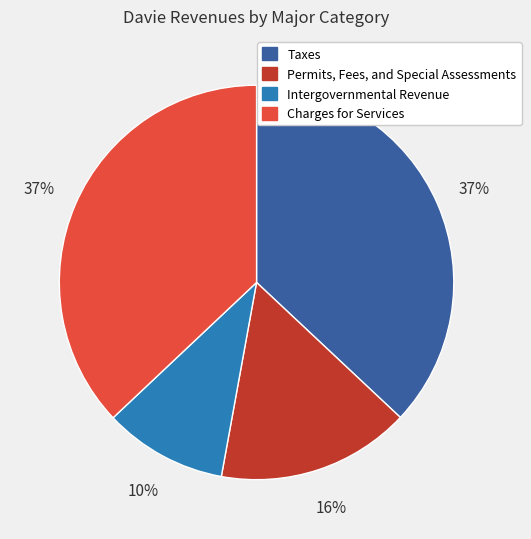

Is Intergovernmental Revenue the majority of the pie?

No